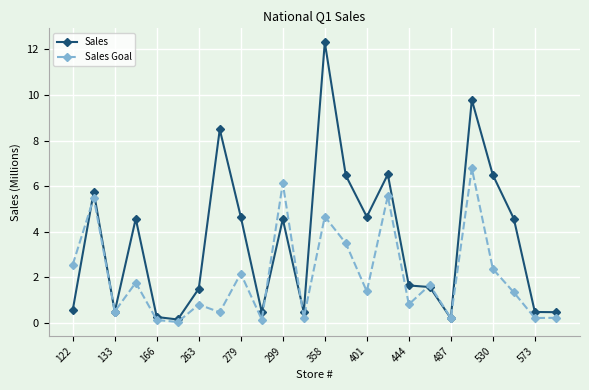

Which series has the widest spread of values?

Sales